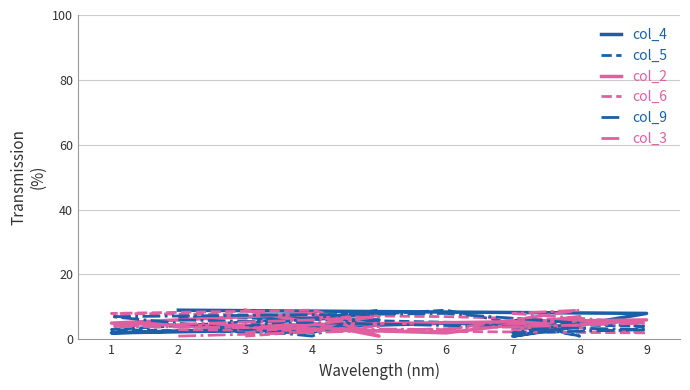

Which category has the lowest value in the col_2 series?

5